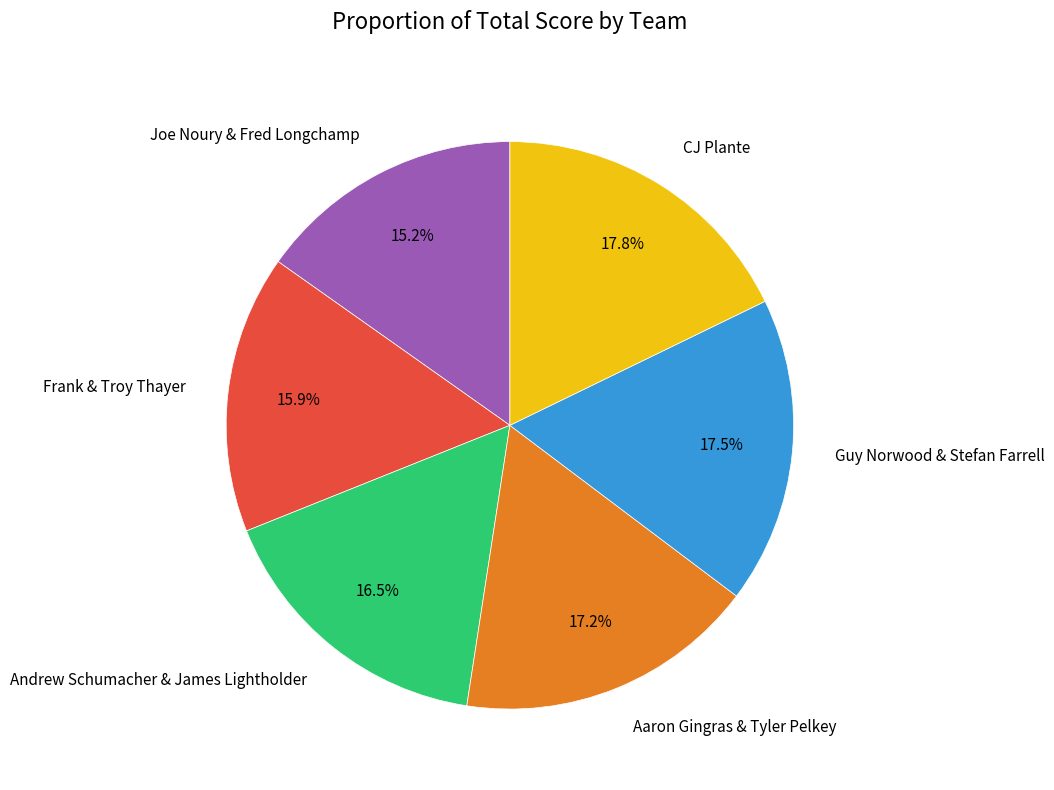

What is the smallest slice in the pie chart?

Joe Noury & Fred Longchamp